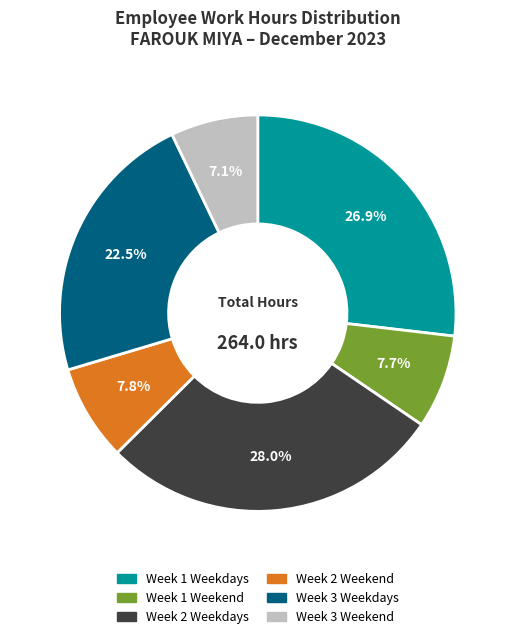

Does any single category account for the majority?

No